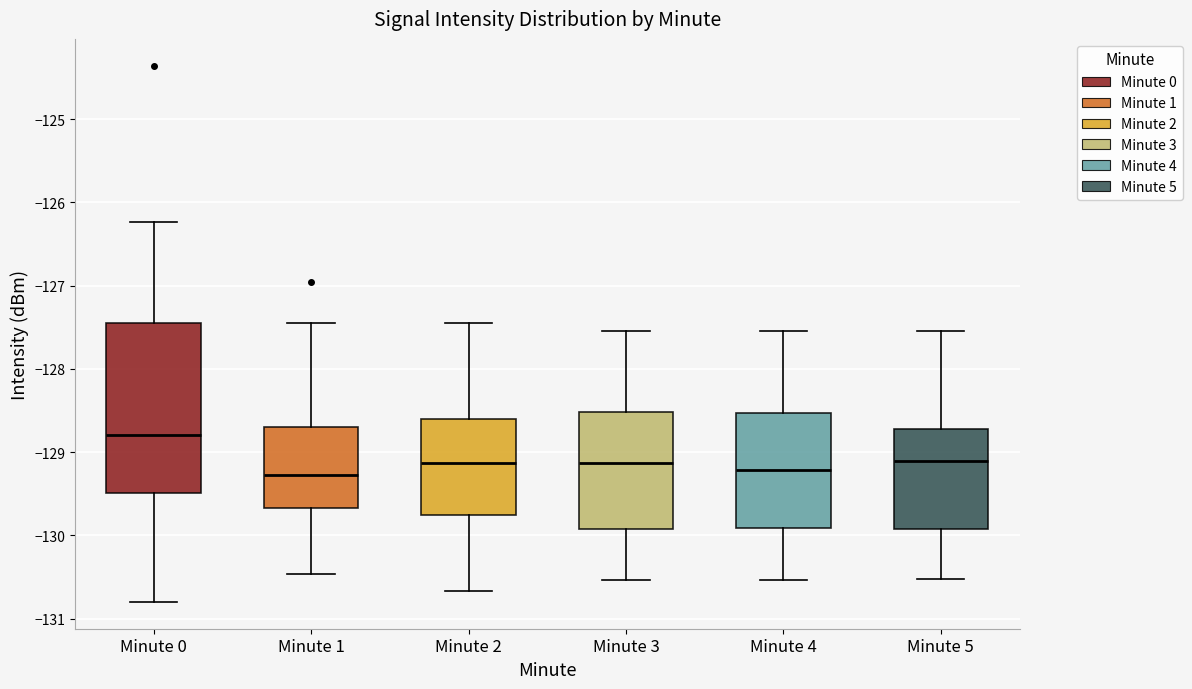

Comparing the boxes themselves (not the whiskers), which one is the tallest?

Minute 0